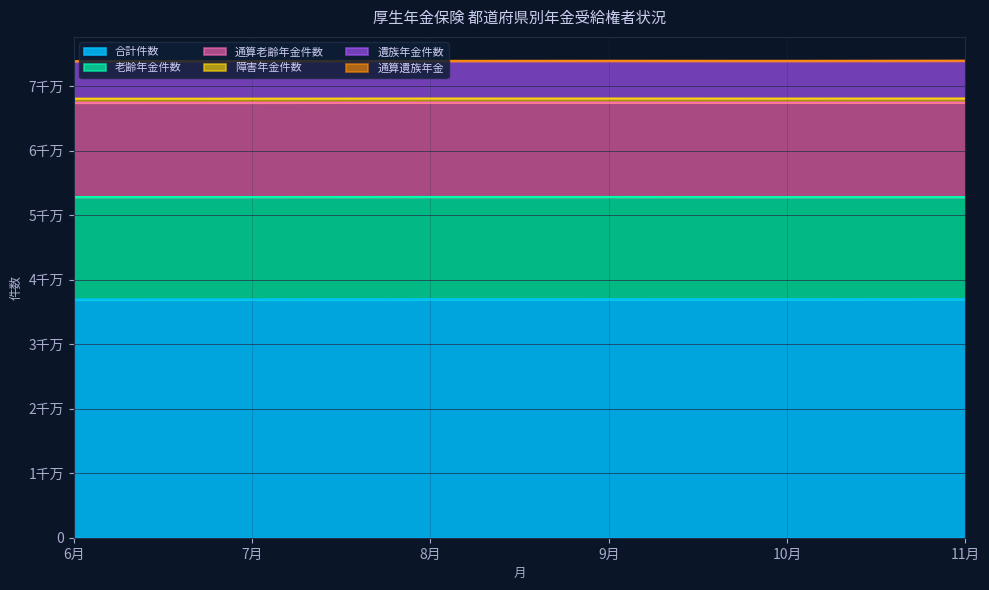

True or false: 障害年金件数 has more than 0 points higher than both neighbors.

False